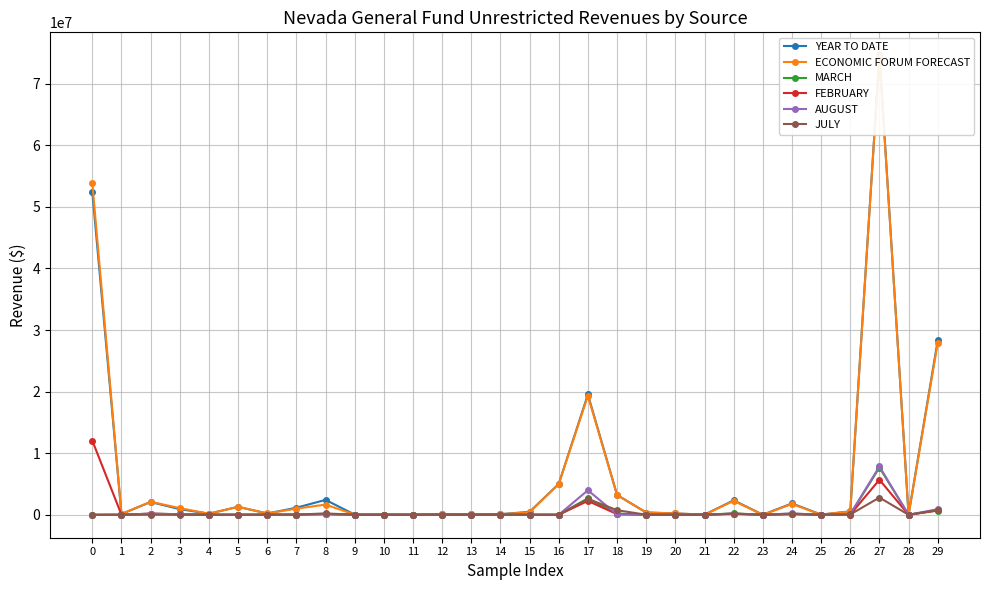

True or false: ECONOMIC FORUM FORECAST and JULY cross at least once.

False